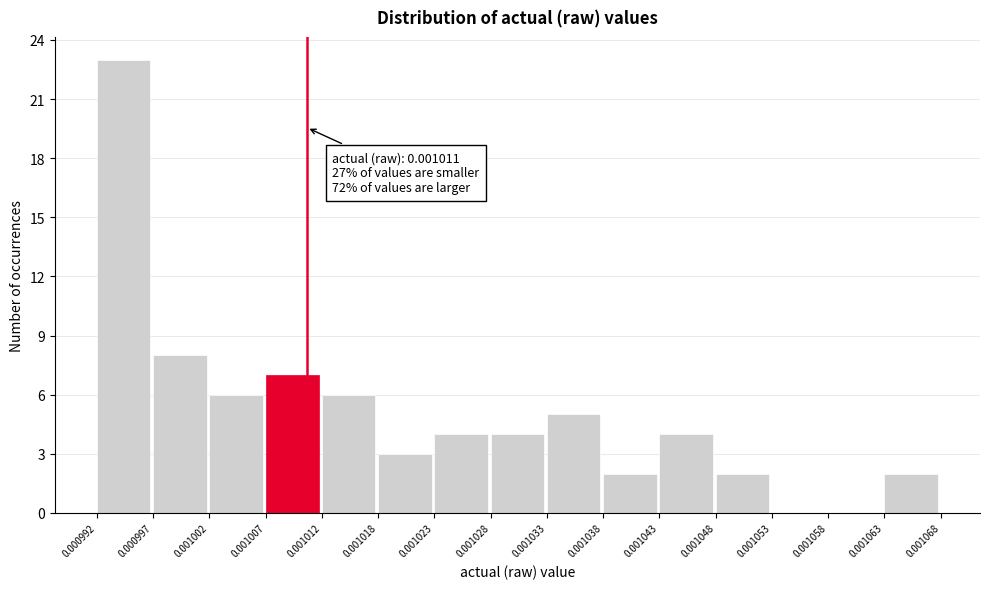

Which range on the x-axis has the tallest bar?

0.000992 to 0.000997